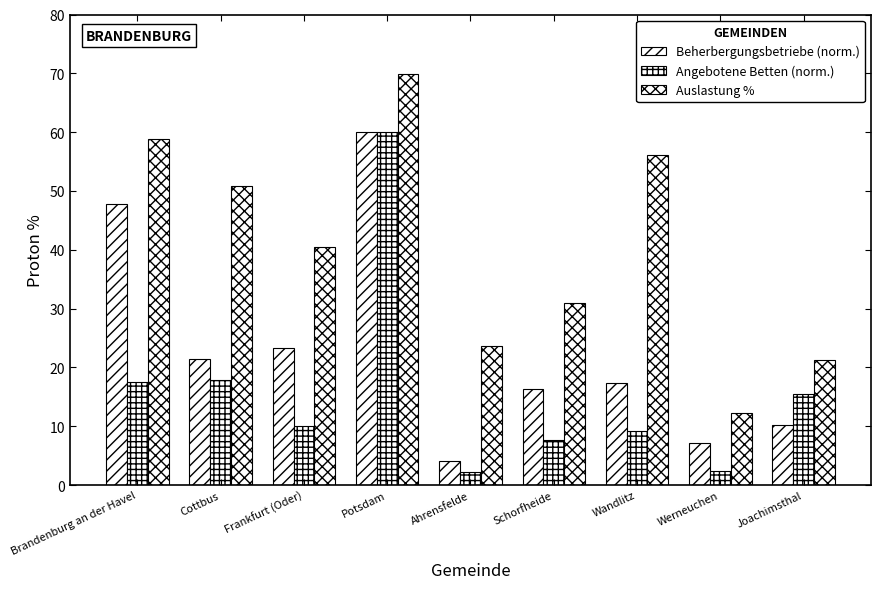

Are the bars grouped side by side (vs. stacked)?

Yes